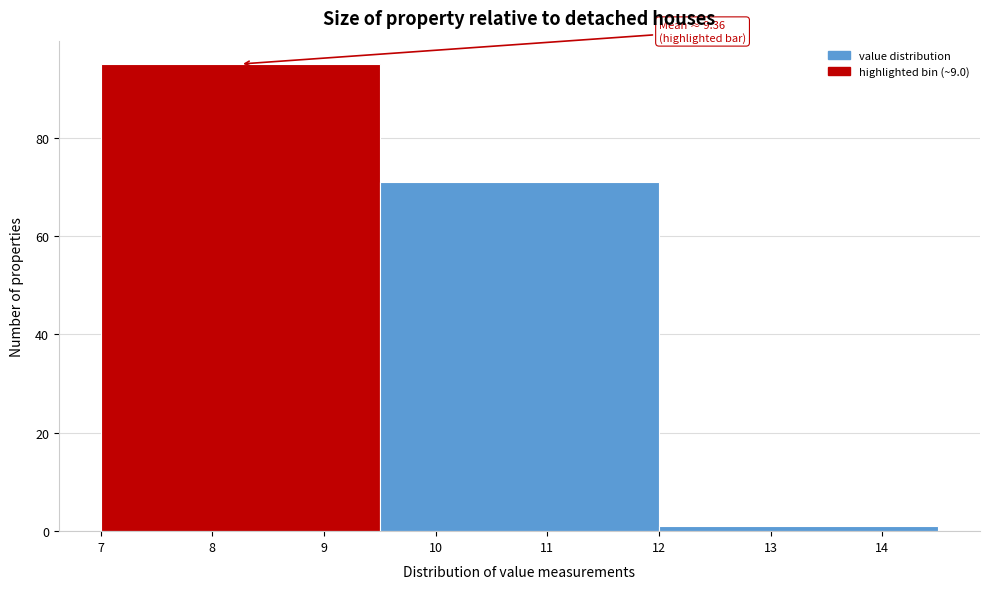

Over which range of the x-axis is the bar tallest?

7.0 to 9.5